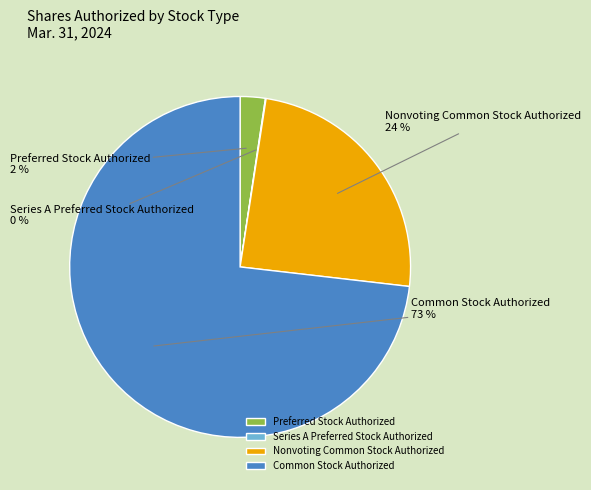

To the nearest percent, what portion does Preferred Stock Authorized represent?

2%